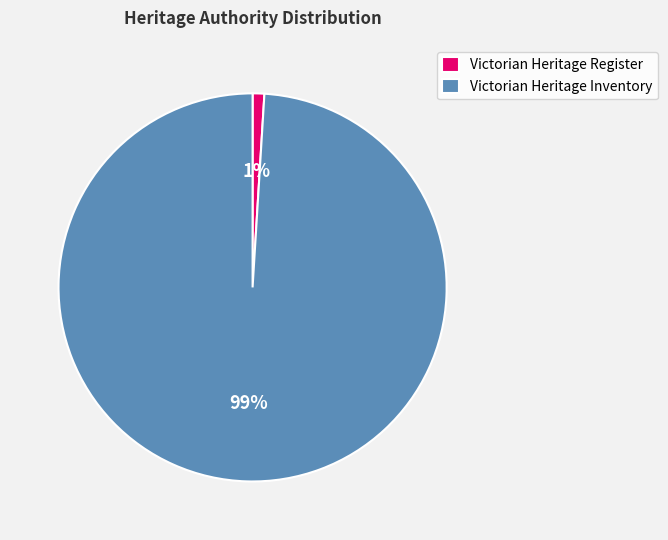

To the nearest percent, what portion does Victorian Heritage Inventory represent?

99%